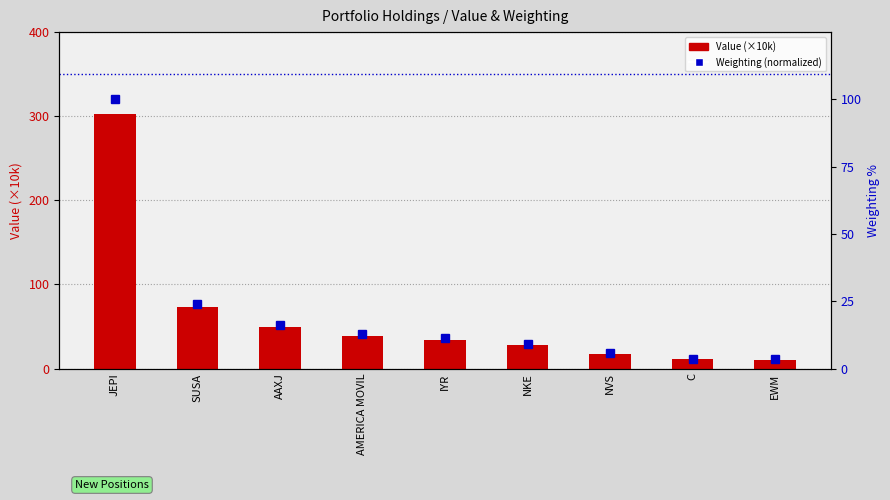

What is the value of the Value (×10k) bar at the 7th from the left?

16.9